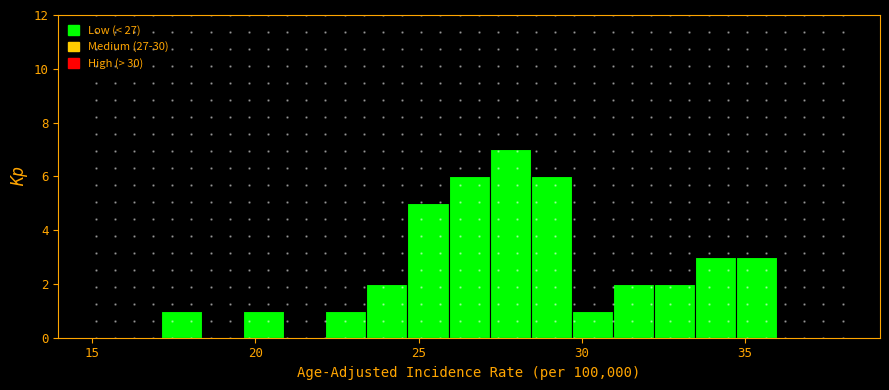

Read against the x-axis, roughly where is the centre of the tallest bar?

28.0